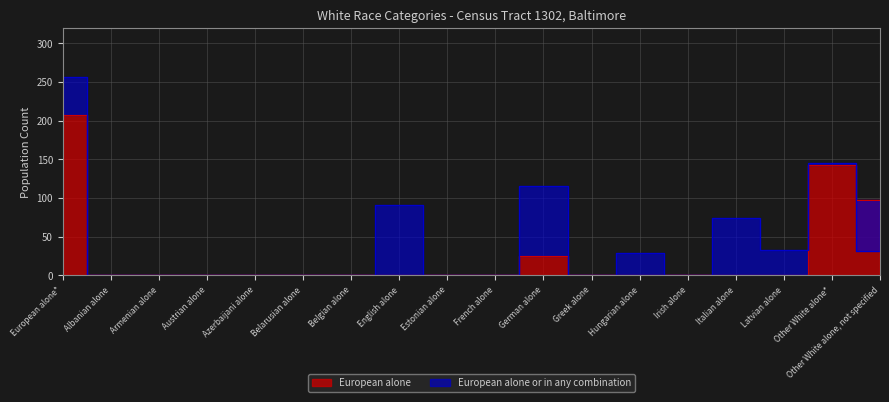

What position from the left is English alone?

8